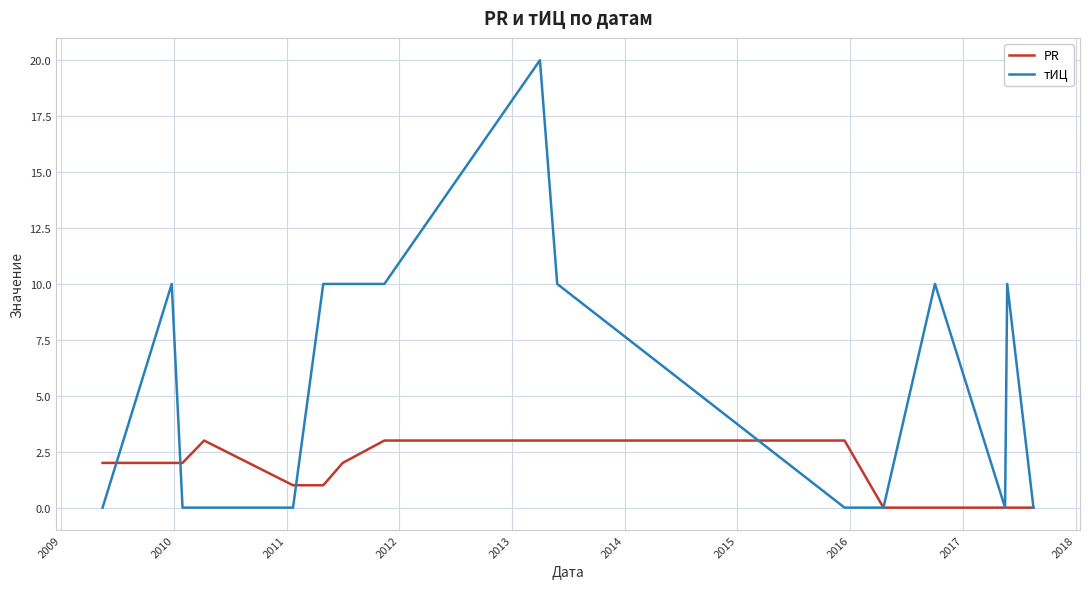

What is the highest value of the тИЦ series?

20